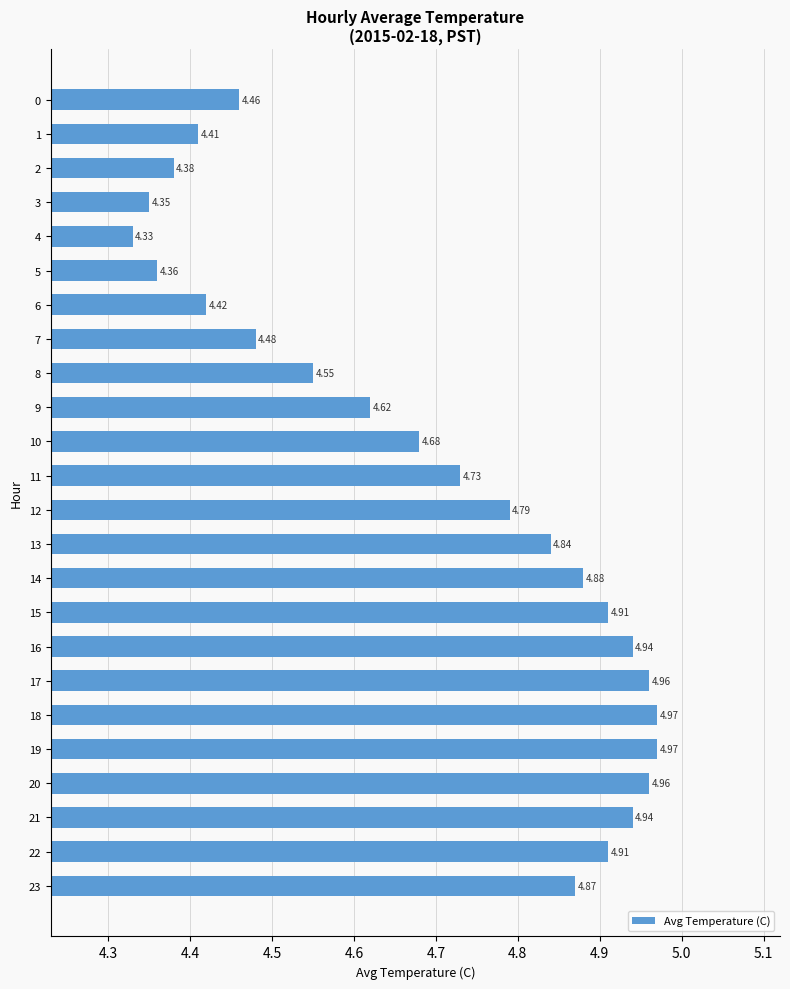

What is the sum of all values?

112.7